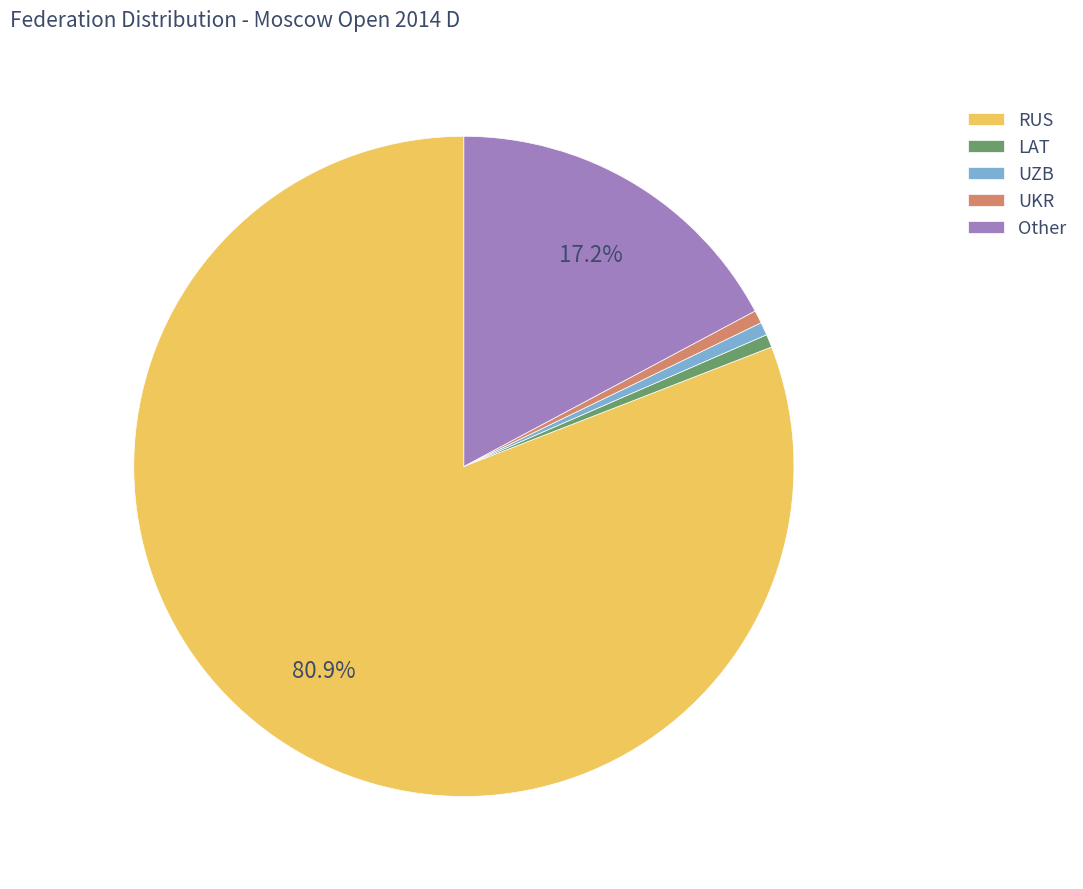

Is there a majority slice in this chart?

Yes